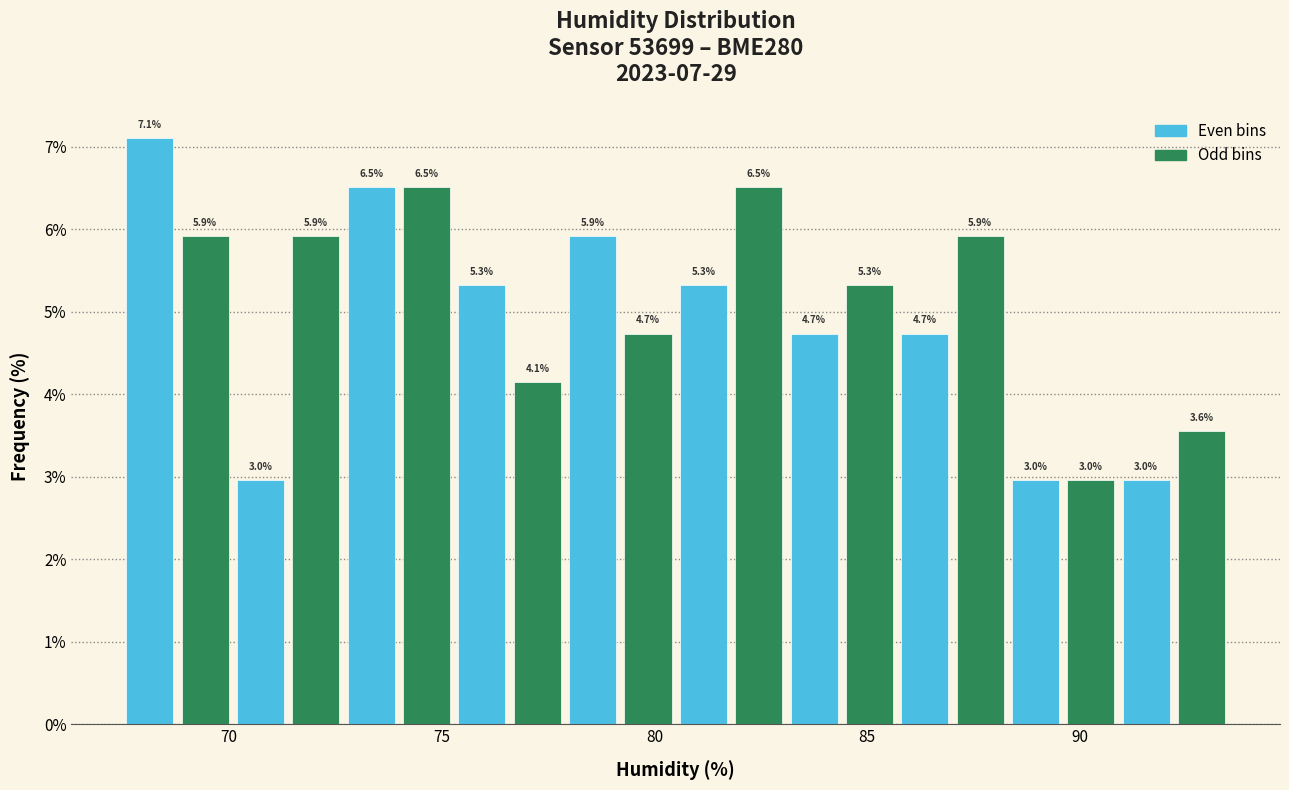

Read against the x-axis, roughly where is the centre of the tallest bar?

68.0